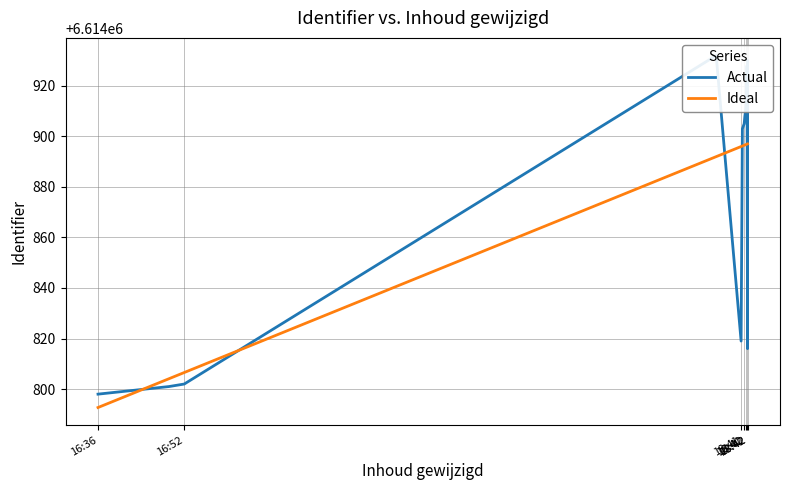

What is the label of the 2nd point from the left?

16:52